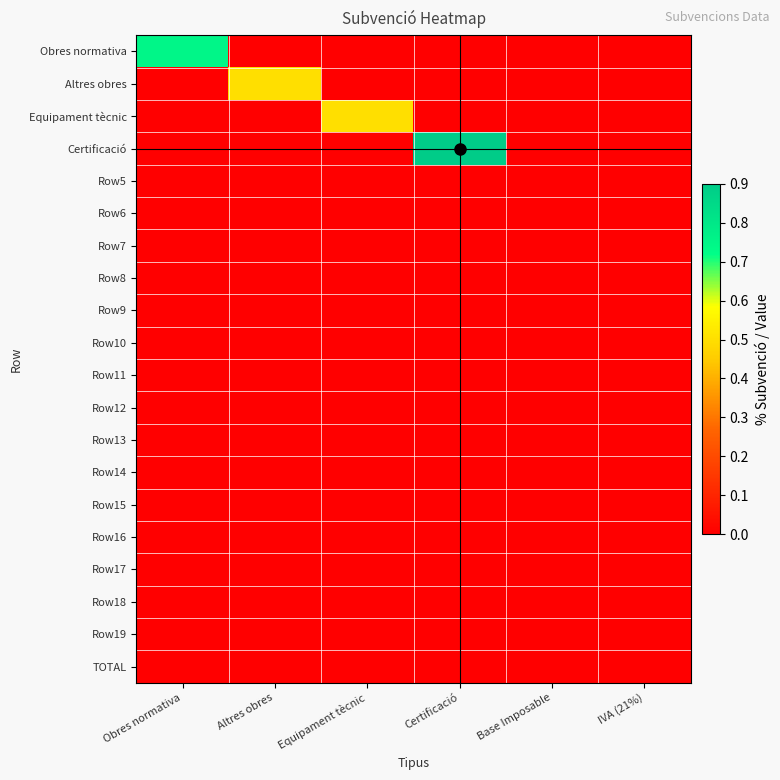

What is the total value across all series at Certificació?

0.9